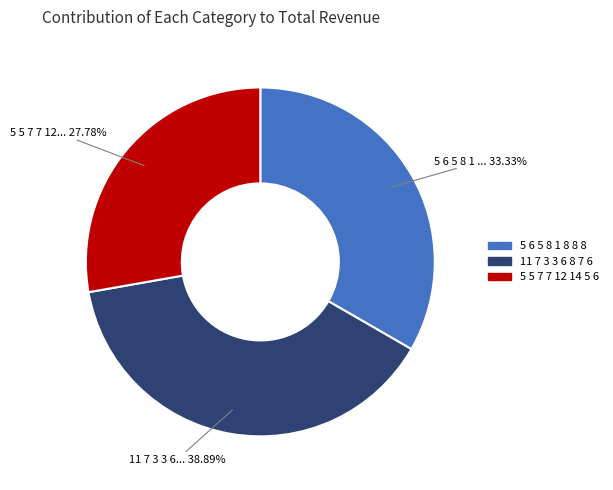

Which category has the smallest portion of the pie?

5 5 7 7 12 14 5 6